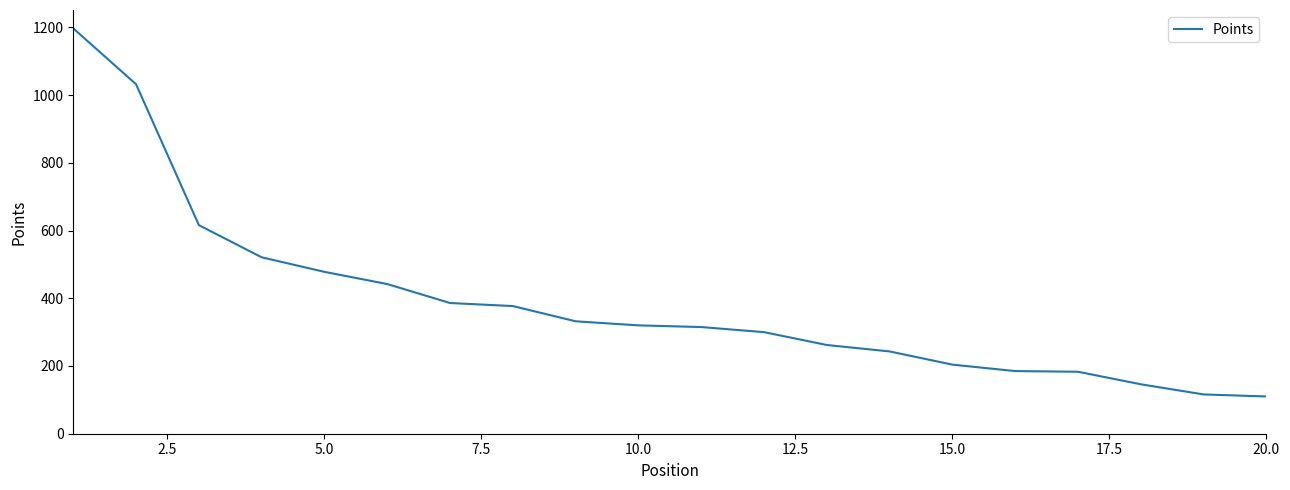

What is the smallest value displayed?

110